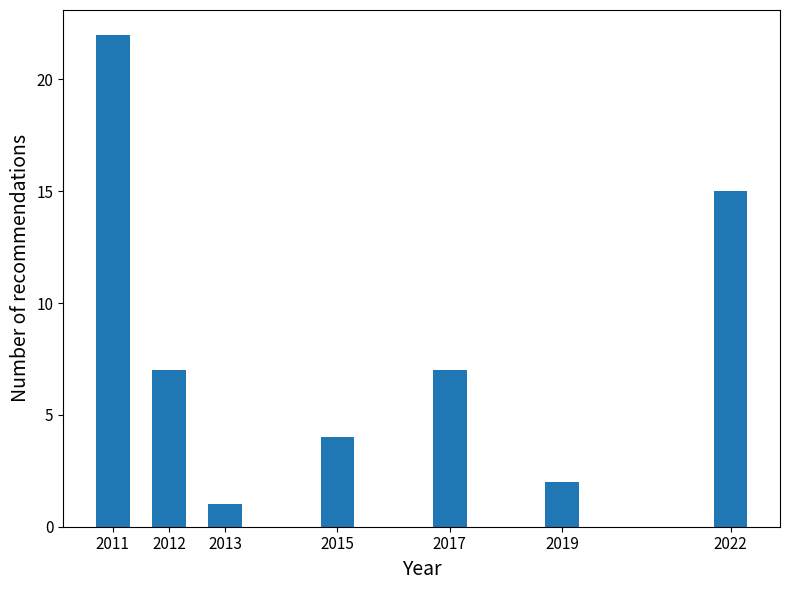

Reading left to right, list all the values displayed in this chart.

22	7	1	4	7	2	15